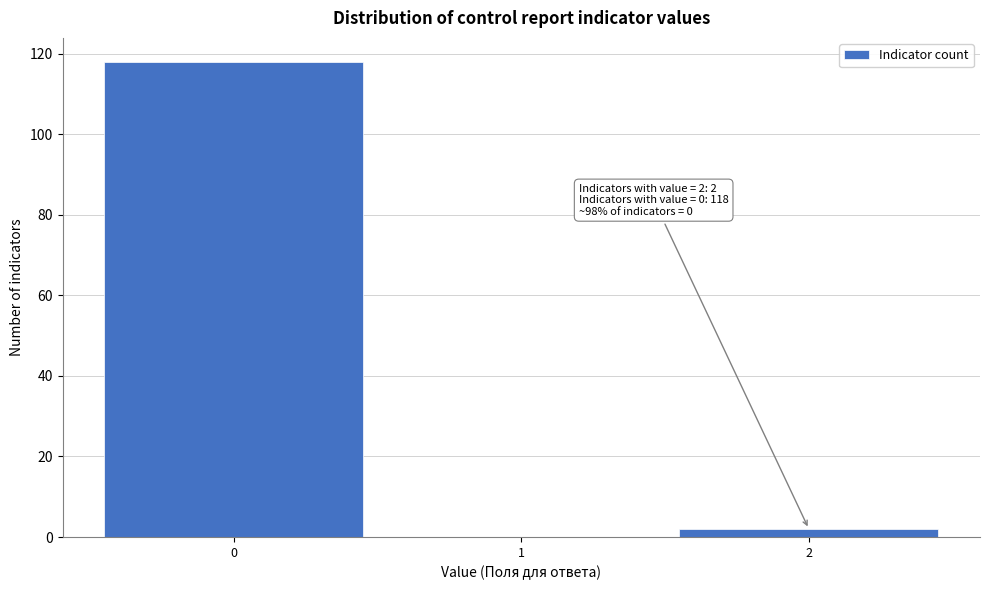

Which range on the x-axis has the tallest bar?

-0.5 to 0.5